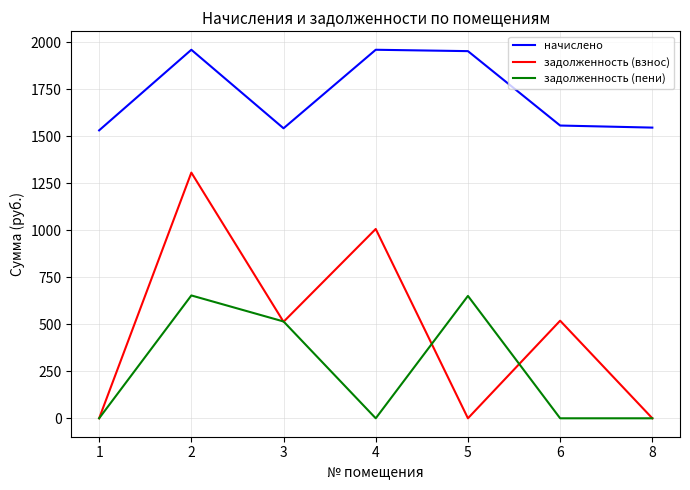

Rank the series by their maximum value, from lowest to highest.

задолженность (пени), задолженность (взнос), начислено